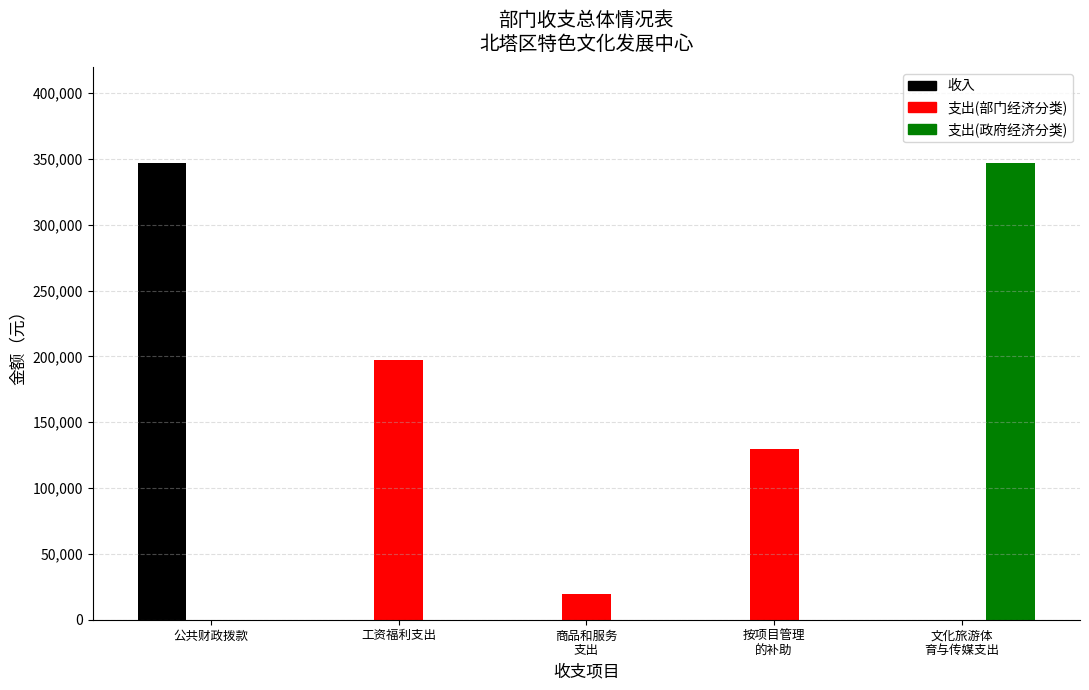

What is the greatest value displayed?

346684